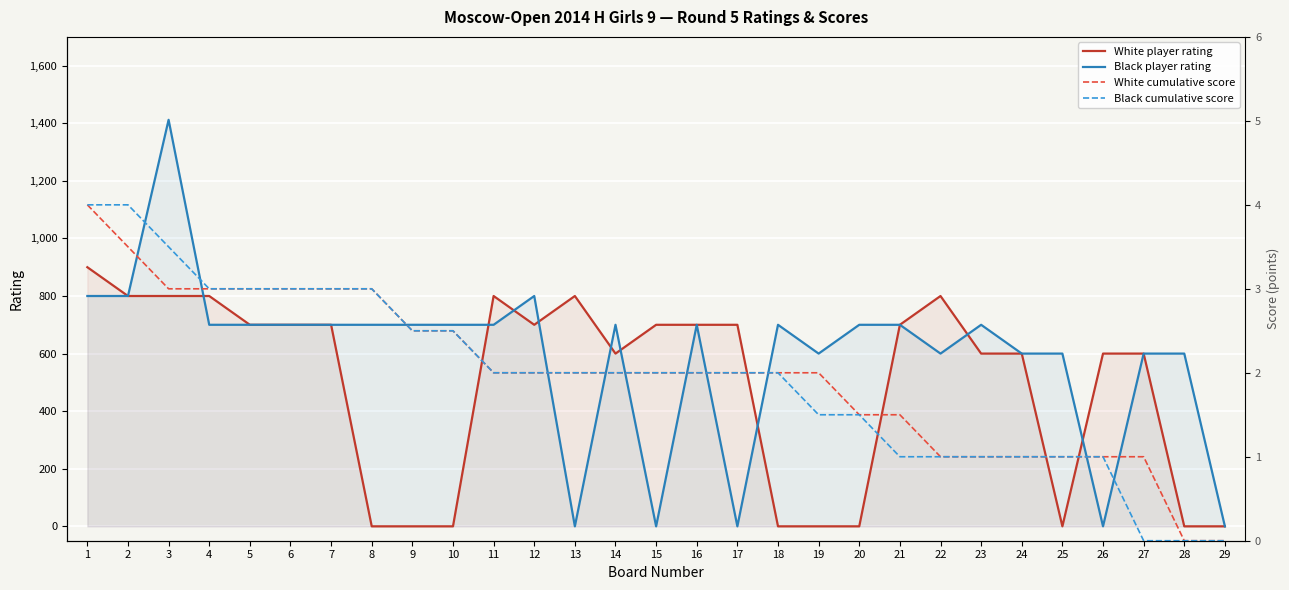

What is the difference between the Black cumulative score values at 12 and 20?

0.5